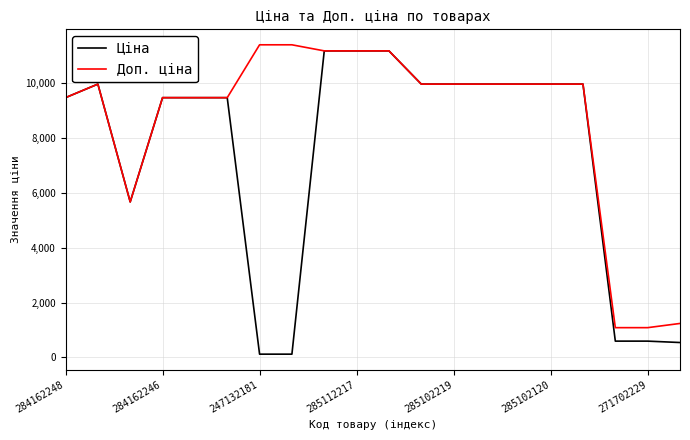

What is the minimum value for Доп. ціна?

1081.7